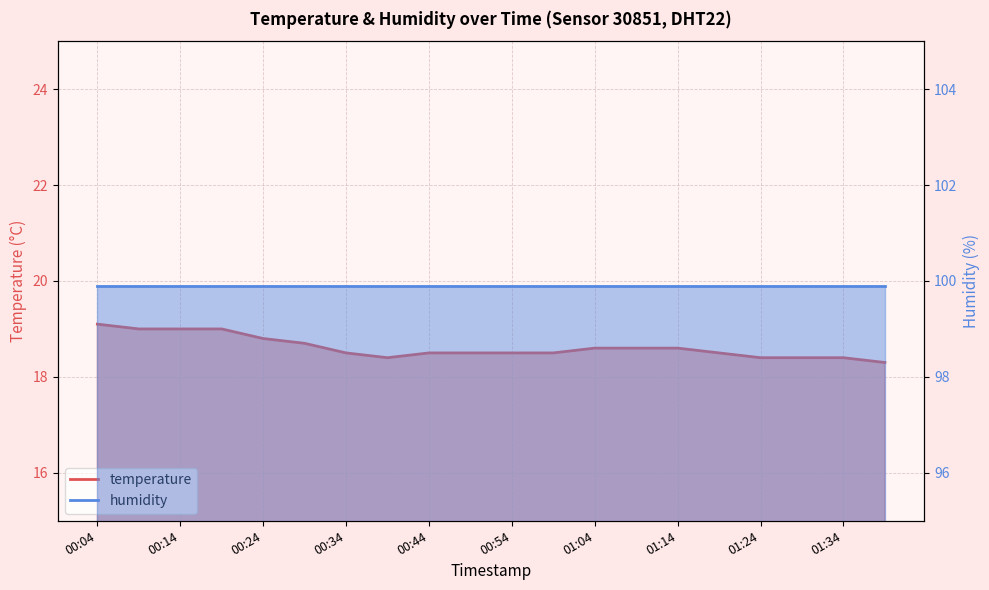

Does the chart have visible grid lines?

Yes